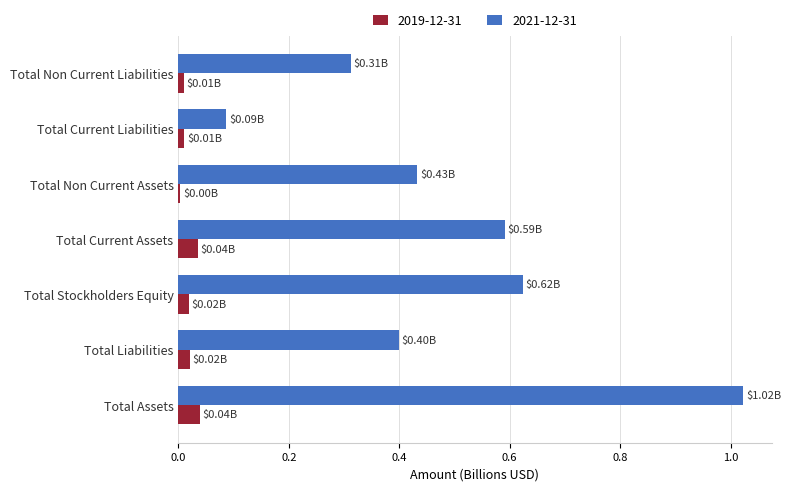

At which category is the sum across all series the highest?

Total Assets